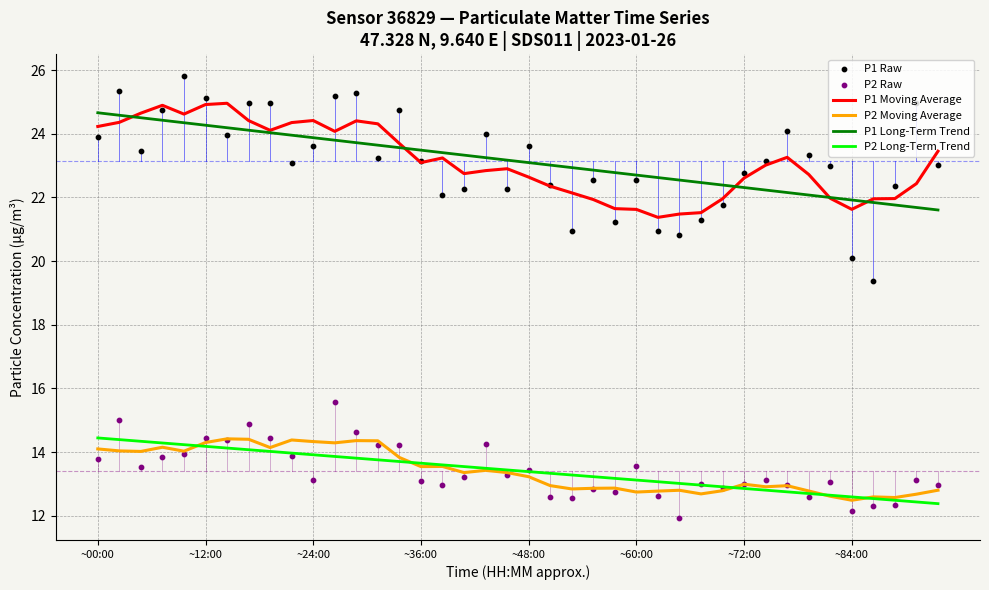

Which series contains the highest Y value?

P1 Raw